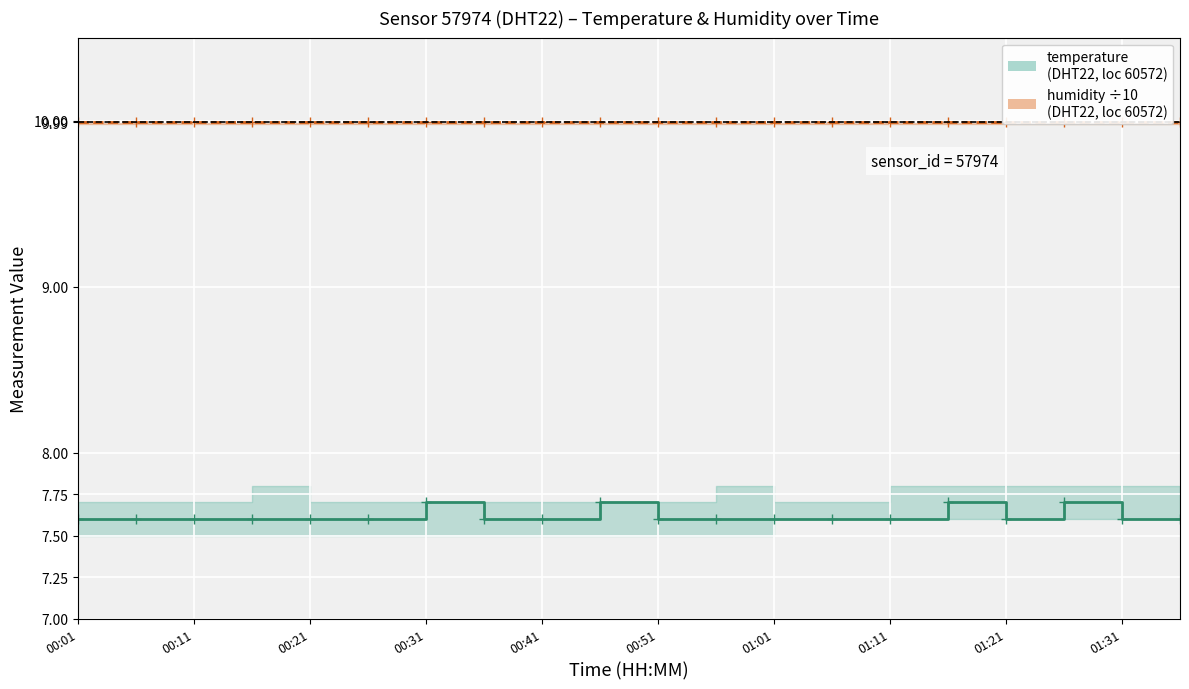

Reading right to left, what are all the values shown in this chart?

humidity (÷10): 10.0	10.0	10.0	10.0	10.0	10.0	10.0	10.0	10.0	10.0	10.0	10.0	10.0	10.0	10.0	10.0	10.0	10.0	10.0	10.0
temperature: 7.6	7.6	7.7	7.6	7.7	7.6	7.6	7.6	7.6	7.6	7.7	7.6	7.6	7.7	7.6	7.6	7.6	7.6	7.6	7.6